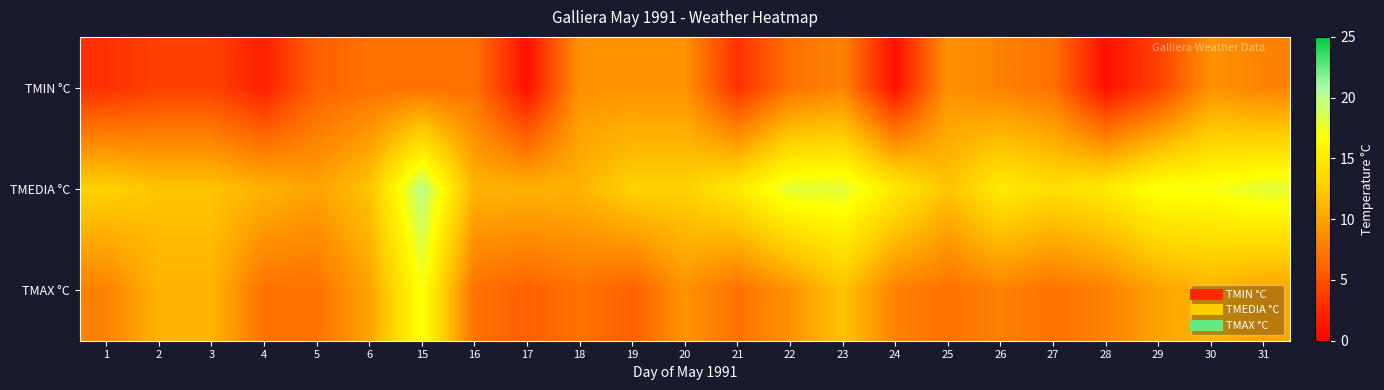

Reading left to right, list all the values displayed in this chart.

TMIN °C: 1=3	2=4	3=4	4=2	5=6	6=7	15=7	16=7	17=1	18=9	19=9	20=9	21=3	22=7	23=8	24=1	25=9	26=8	27=7	28=1	29=4	30=9	31=8
TMEDIA °C: 1=13	2=12	3=12	4=11	5=10	6=12	15=20	16=11	17=11	18=11	19=13	20=13	21=15	22=18	23=18	24=15	25=12	26=15	27=14	28=15	29=17	30=17	31=18
TMAX °C: 1=8	2=11	3=11	4=7	5=7	6=10	15=17	16=7	17=6	18=7	19=6	20=9	21=7	22=9	23=12	24=8	25=7	26=8	27=7	28=8	29=10	30=11	31=10